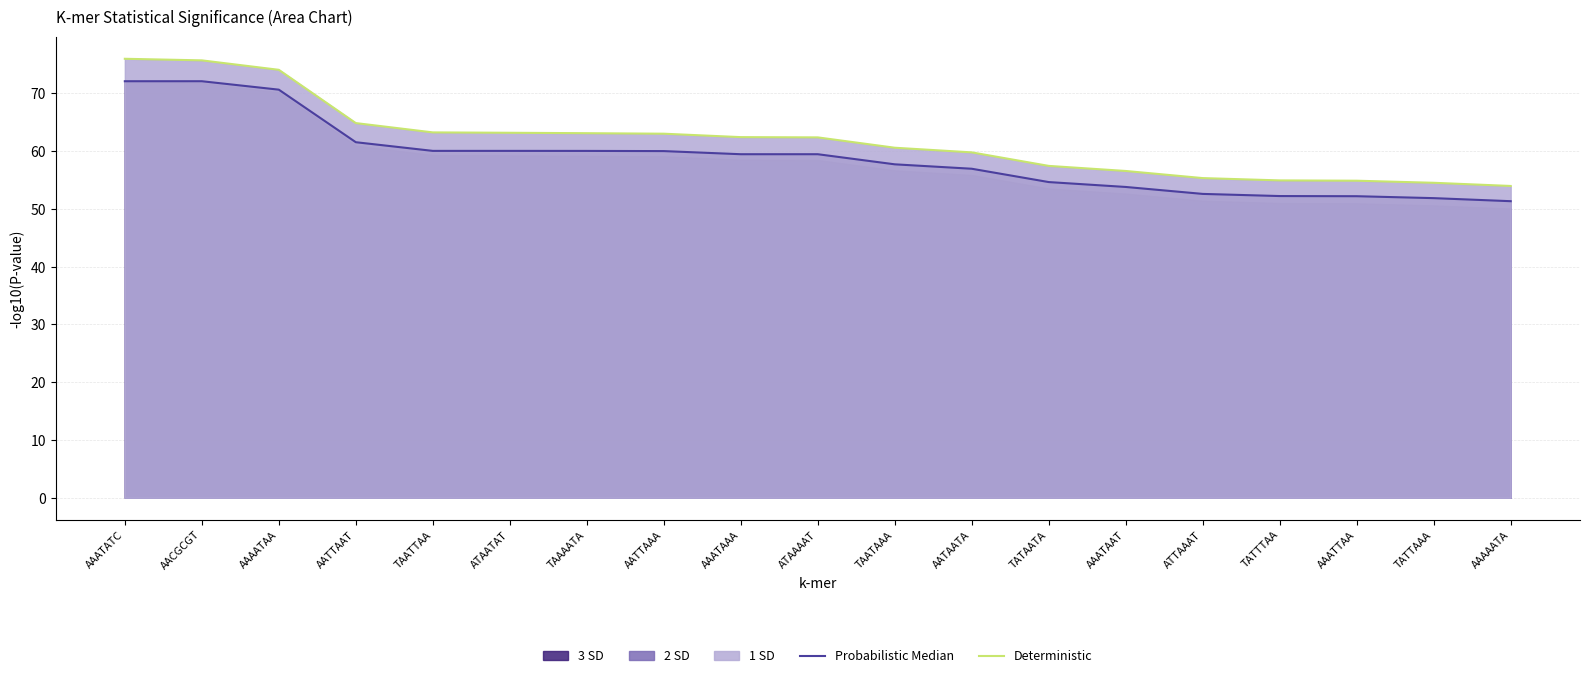

Is it true that Probabilistic Median equals 60.1 at ATAATAT?

True